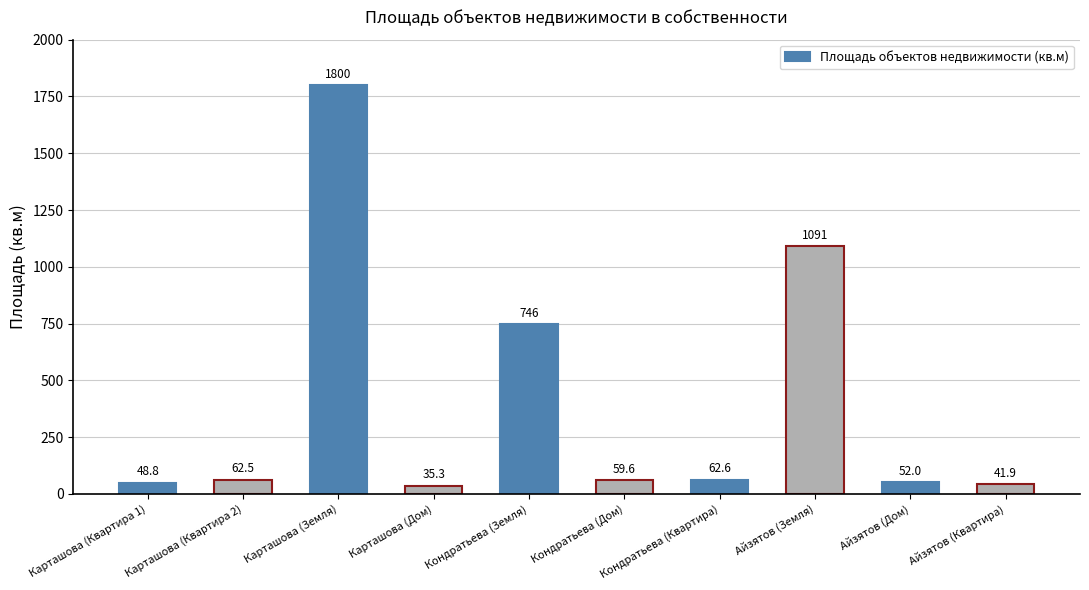

At which category does the chart reach its peak across all series?

Карташова (Земля)